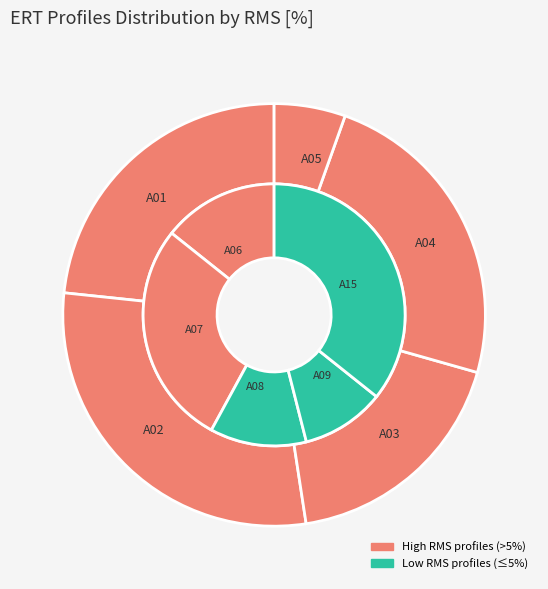

True or false: A06 accounts for 19% of the total.

False